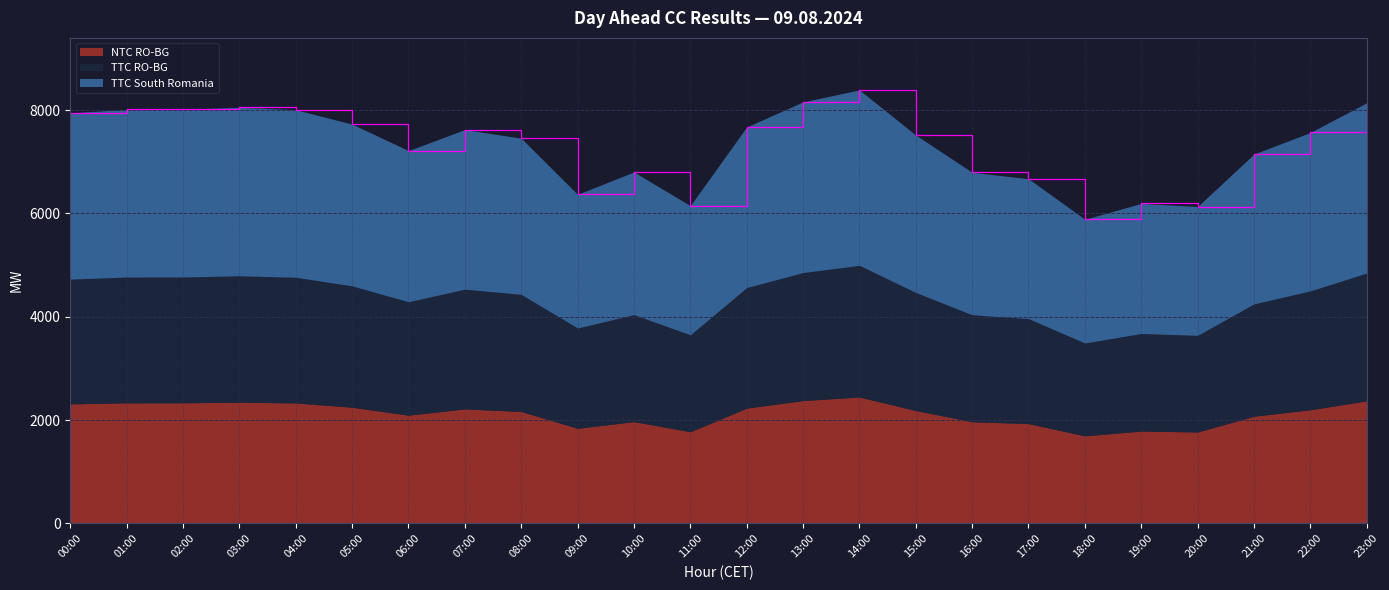

Reading left to right, what are all the values shown in this chart?

TTC South Romania: 3218	3245	3246	3261	3242	3131	2926	3089	3022	2587	2761	2500	3109	3303	3396	3046	2758	2708	2395	2517	2493	2899	3066	3296
TTC RO-BG: 2414	2434	2434	2446	2432	2348	2195	2317	2266	1941	2070	1875	2332	2477	2547	2285	2069	2031	1796	1888	1870	2174	2300	2472
NTC RO-BG: 2313	2333	2334	2345	2331	2248	2094	2216	2166	1840	1970	1774	2231	2377	2446	2184	1968	1931	1695	1787	1769	2074	2199	2372